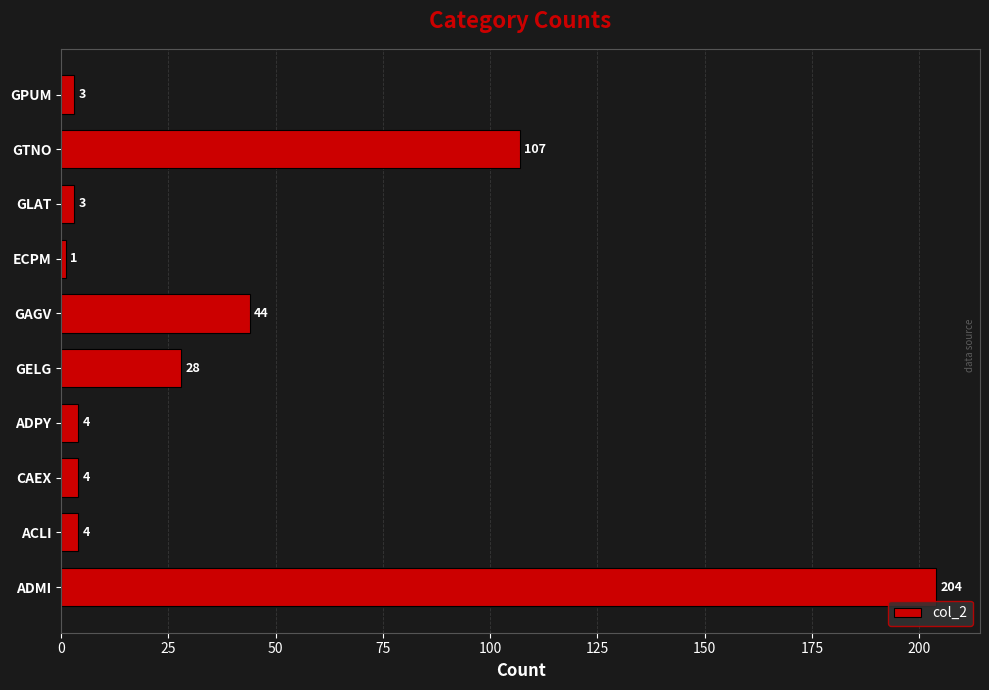

Which label corresponds to the largest value in the chart?

ADMI